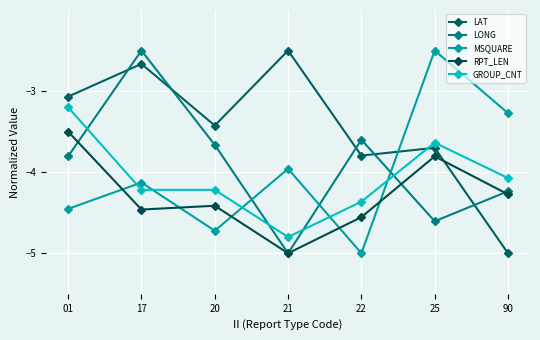

Does the chart have visible grid lines?

Yes